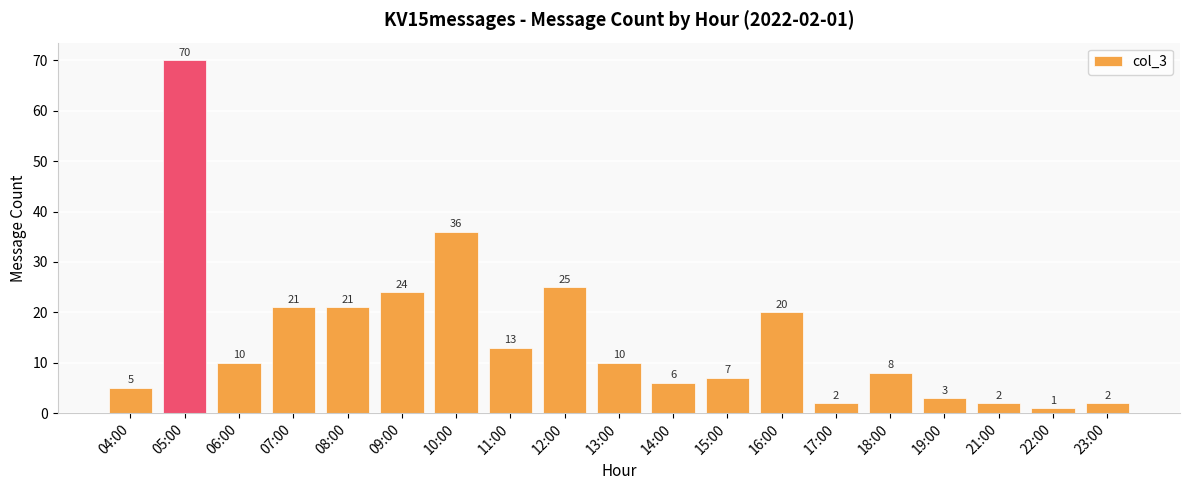

Reading left to right, list all the values displayed in this chart.

5	70	10	21	21	24	36	13	25	10	6	7	20	2	8	3	2	1	2